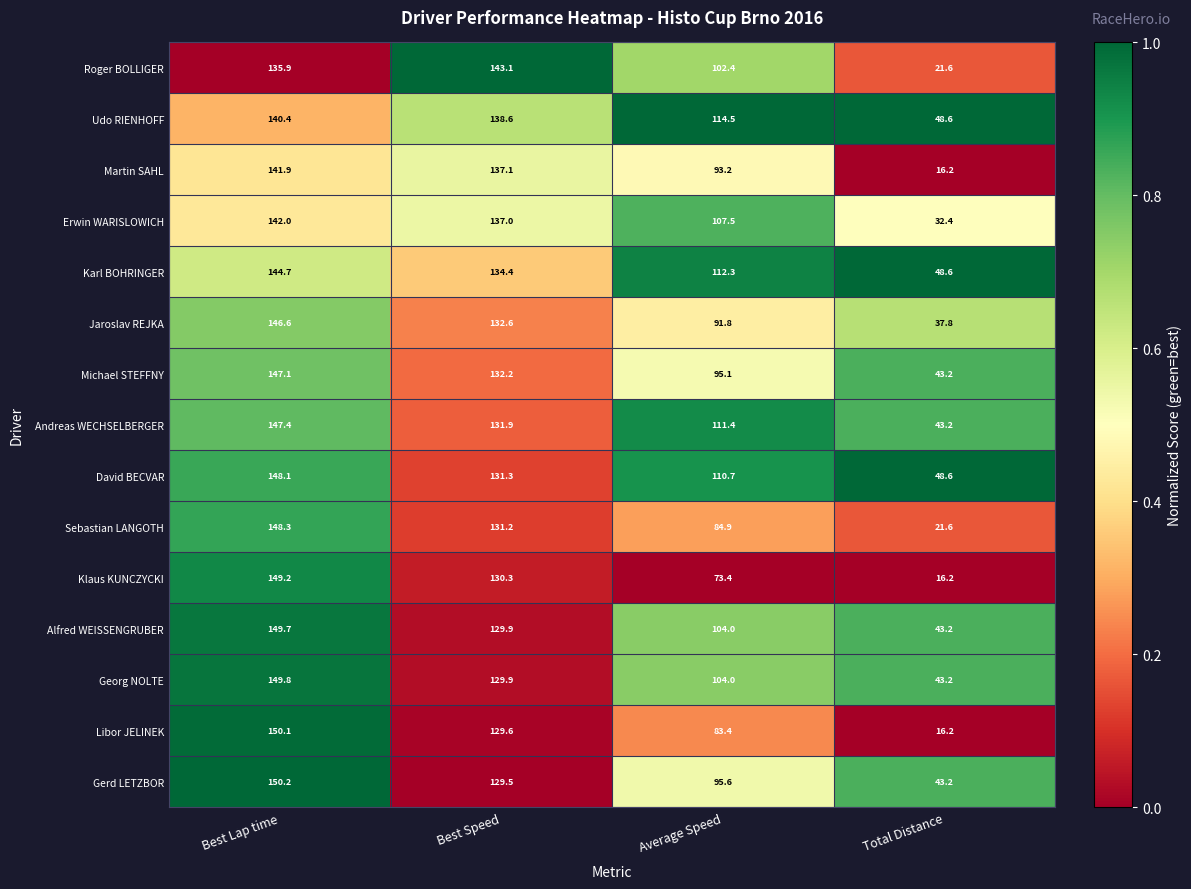

List the series in order of their peak value, highest first.

Gerd LETZBOR, Libor JELINEK, Georg NOLTE, Alfred WEISSENGRUBER, Klaus KUNCZYCKI, Sebastian LANGOTH, David BECVAR, Andreas WECHSELBERGER, Michael STEFFNY, Jaroslav REJKA, Karl BOHRINGER, Roger BOLLIGER, Erwin WARISLOWICH, Martin SAHL, Udo RIENHOFF